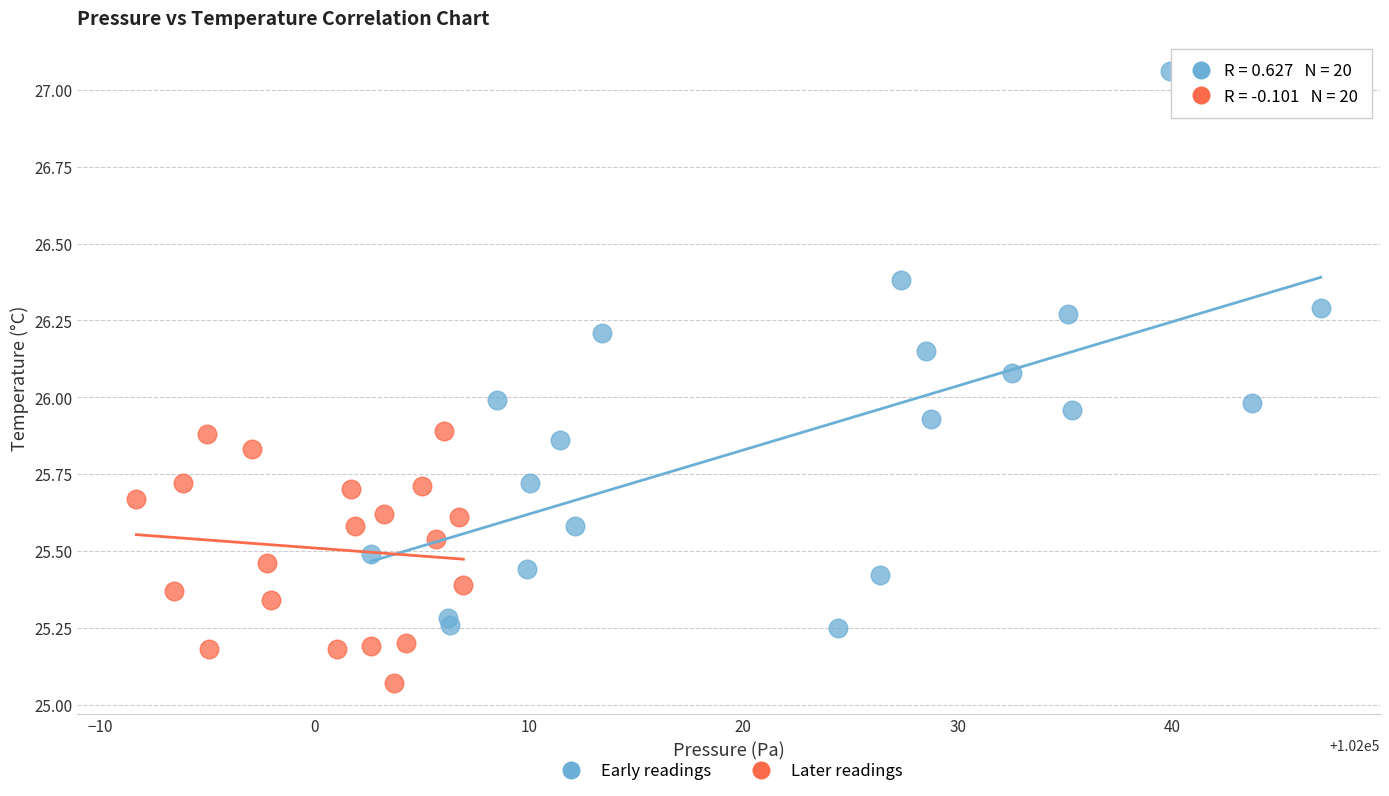

Which series contains the highest Y value?

Early readings